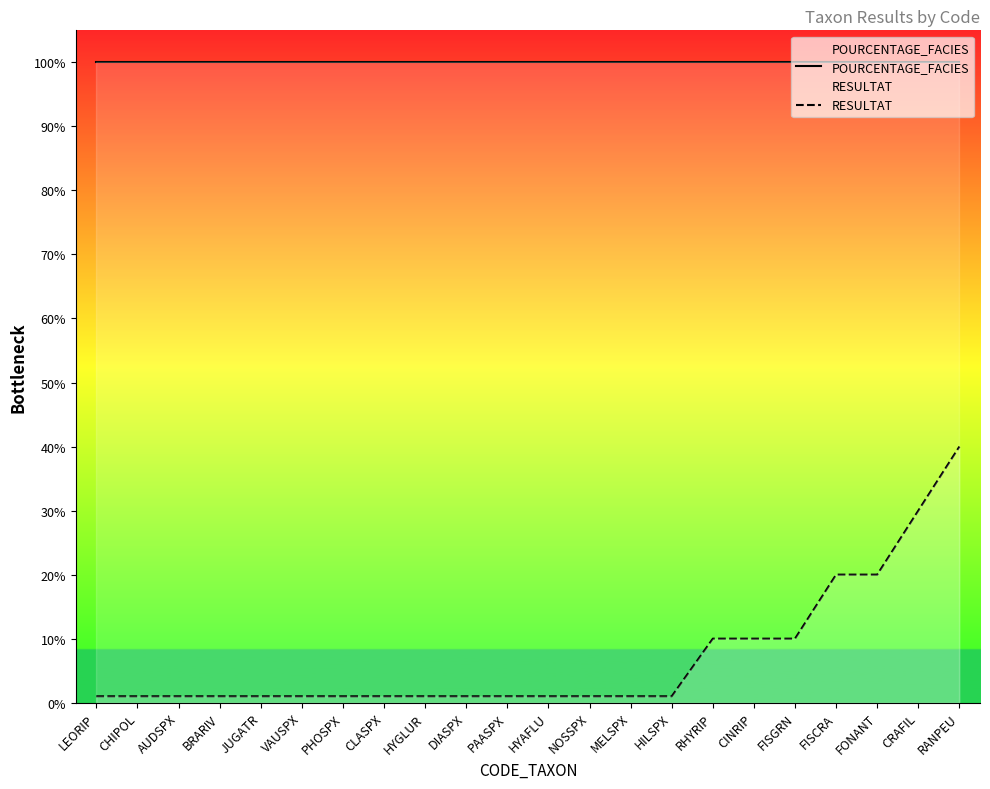

Reading right to left, transcribe all the data shown in this chart.

POURCENTAGE_FACIES: RANPEU=1.0	CRAFIL=1.0	FONANT=1.0	FISCRA=1.0	FISGRN=1.0	CINRIP=1.0	RHYRIP=1.0	HILSPX=1.0	MELSPX=1.0	NOSSPX=1.0	HYAFLU=1.0	PAASPX=1.0	DIASPX=1.0	HYGLUR=1.0	CLASPX=1.0	PHOSPX=1.0	VAUSPX=1.0	JUGATR=1.0	BRARIV=1.0	AUDSPX=1.0	CHIPOL=1.0	LEORIP=1.0
RESULTAT: RANPEU=0.4	CRAFIL=0.3	FONANT=0.2	FISCRA=0.2	FISGRN=0.1	CINRIP=0.1	RHYRIP=0.1	HILSPX=0.0	MELSPX=0.0	NOSSPX=0.0	HYAFLU=0.0	PAASPX=0.0	DIASPX=0.0	HYGLUR=0.0	CLASPX=0.0	PHOSPX=0.0	VAUSPX=0.0	JUGATR=0.0	BRARIV=0.0	AUDSPX=0.0	CHIPOL=0.0	LEORIP=0.0